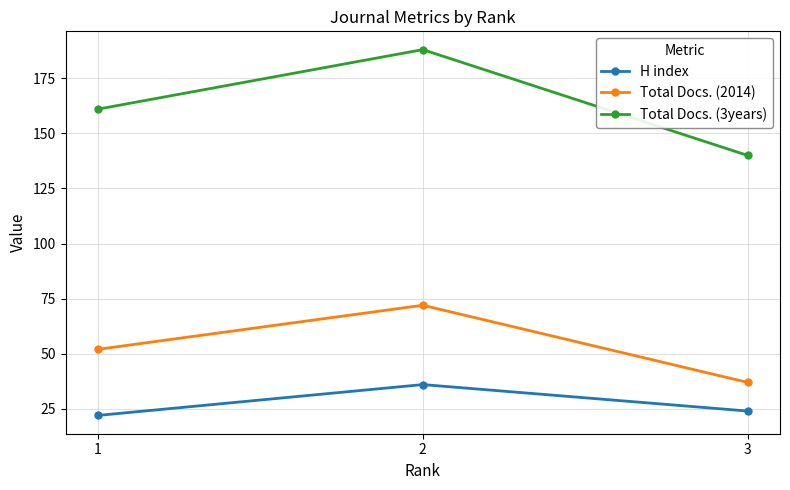

At which category is the sum across all series the highest?

2